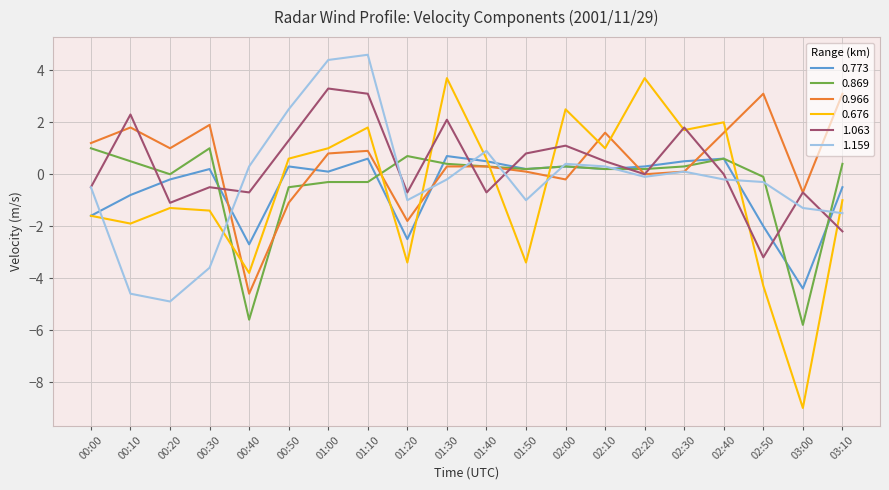

What value does the 0.869 series have at 03:00?

-5.8